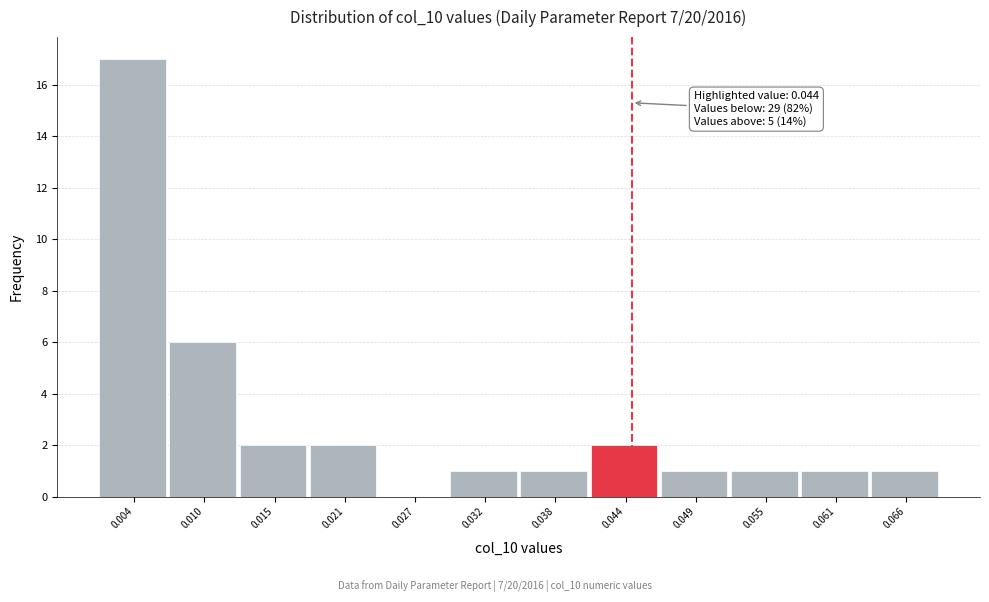

Which range on the x-axis has the tallest bar?

0.001 to 0.007